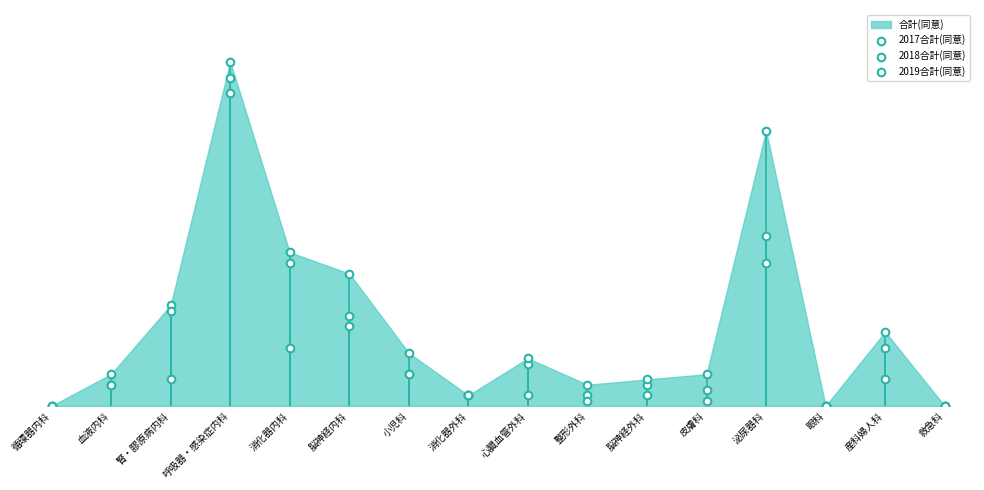

Which series contains the highest Y value?

2017合計(同意)